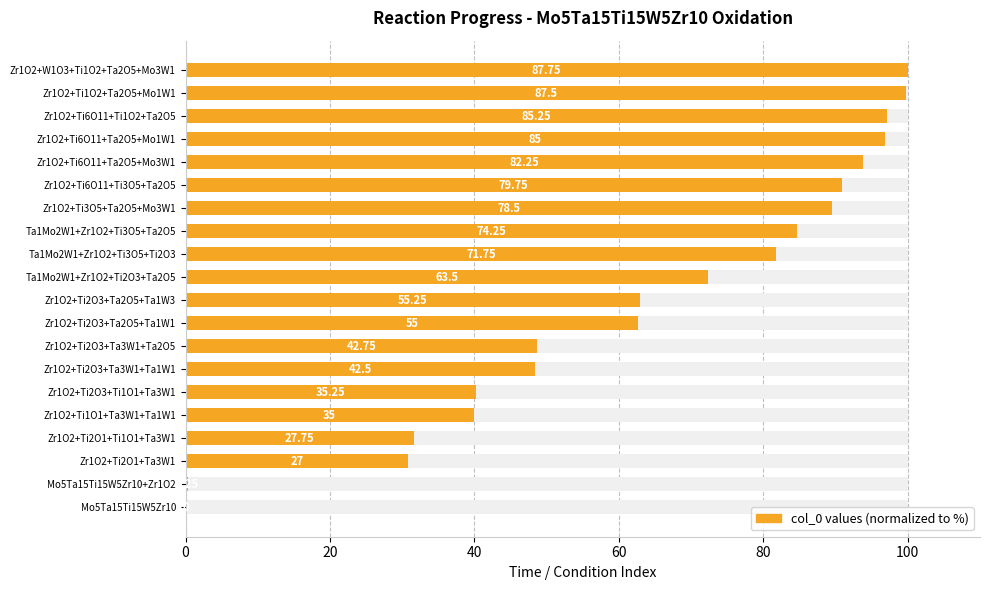

How many positive values are there?

19